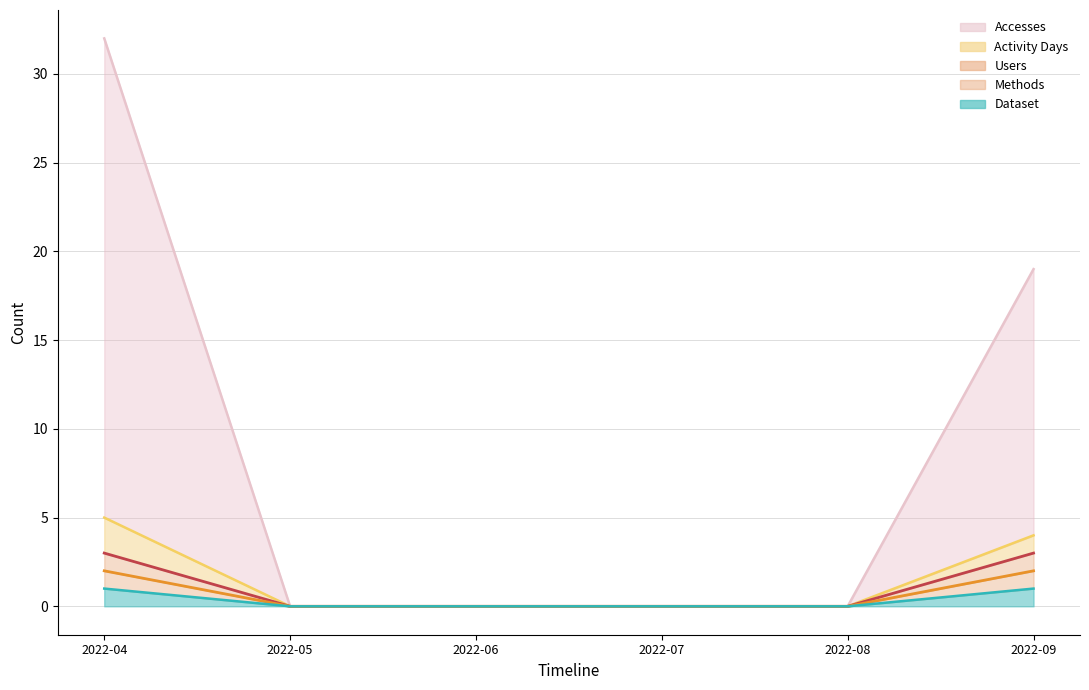

Count the Dataset values in the range 0 to 1.

6